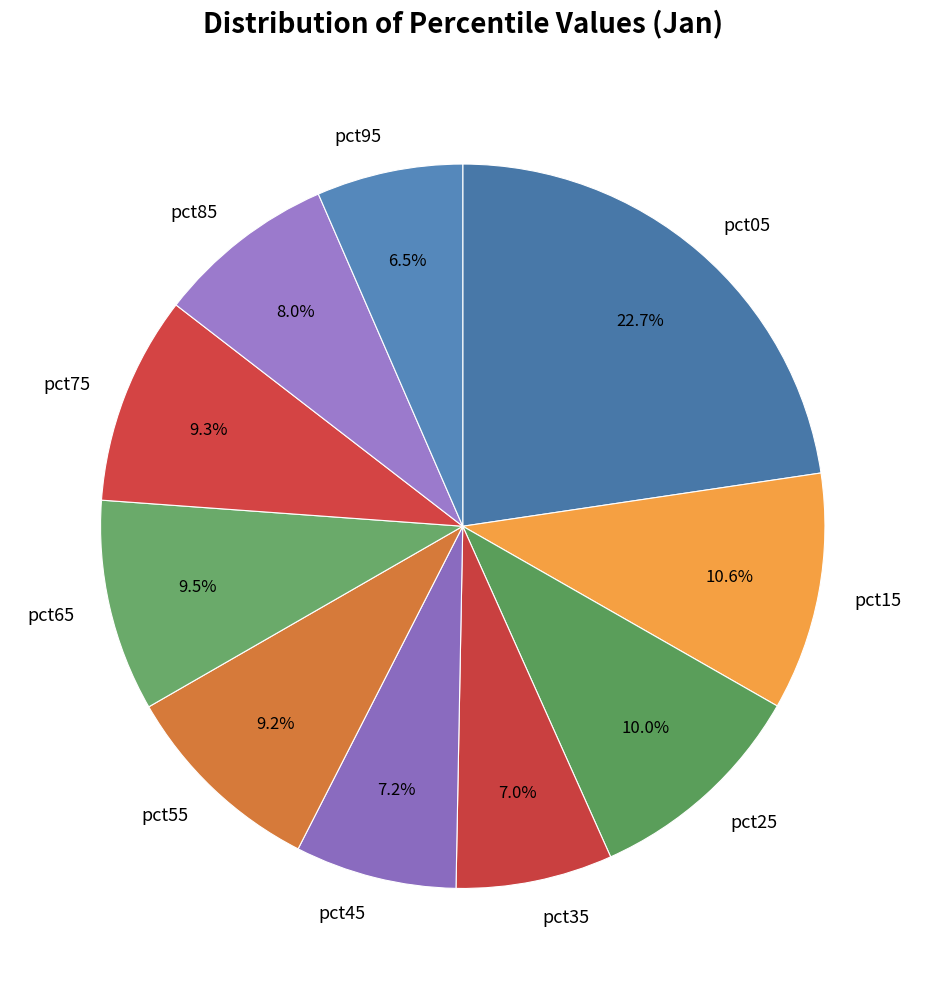

How many slices are in this pie chart?

10